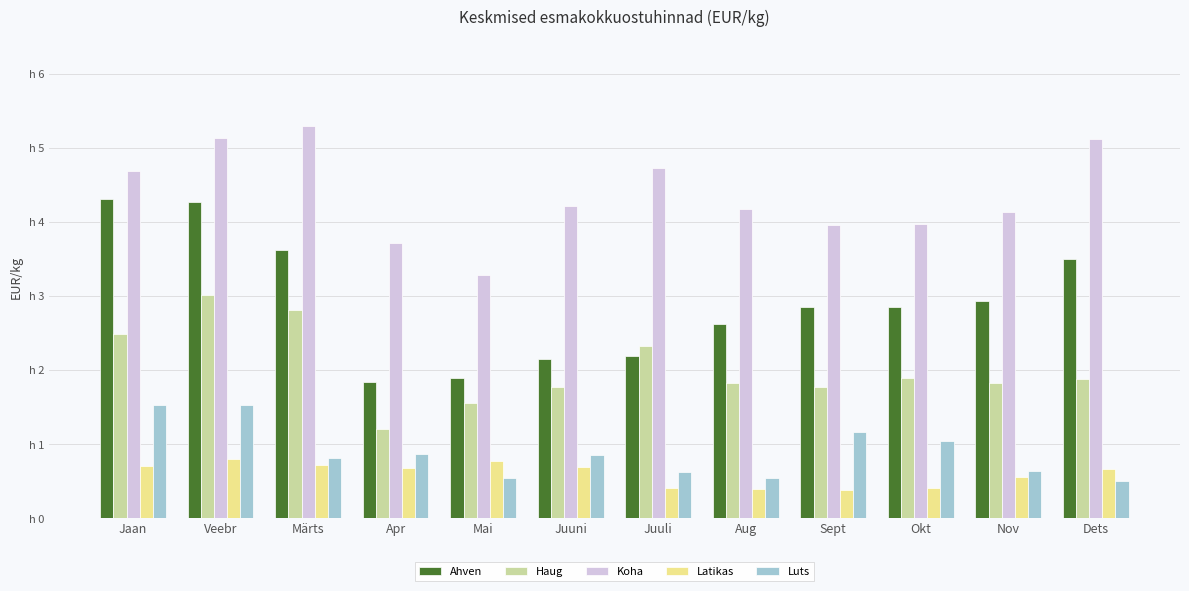

At Jaan, list the series in order from smallest to largest.

Latikas, Luts, Haug, Ahven, Koha